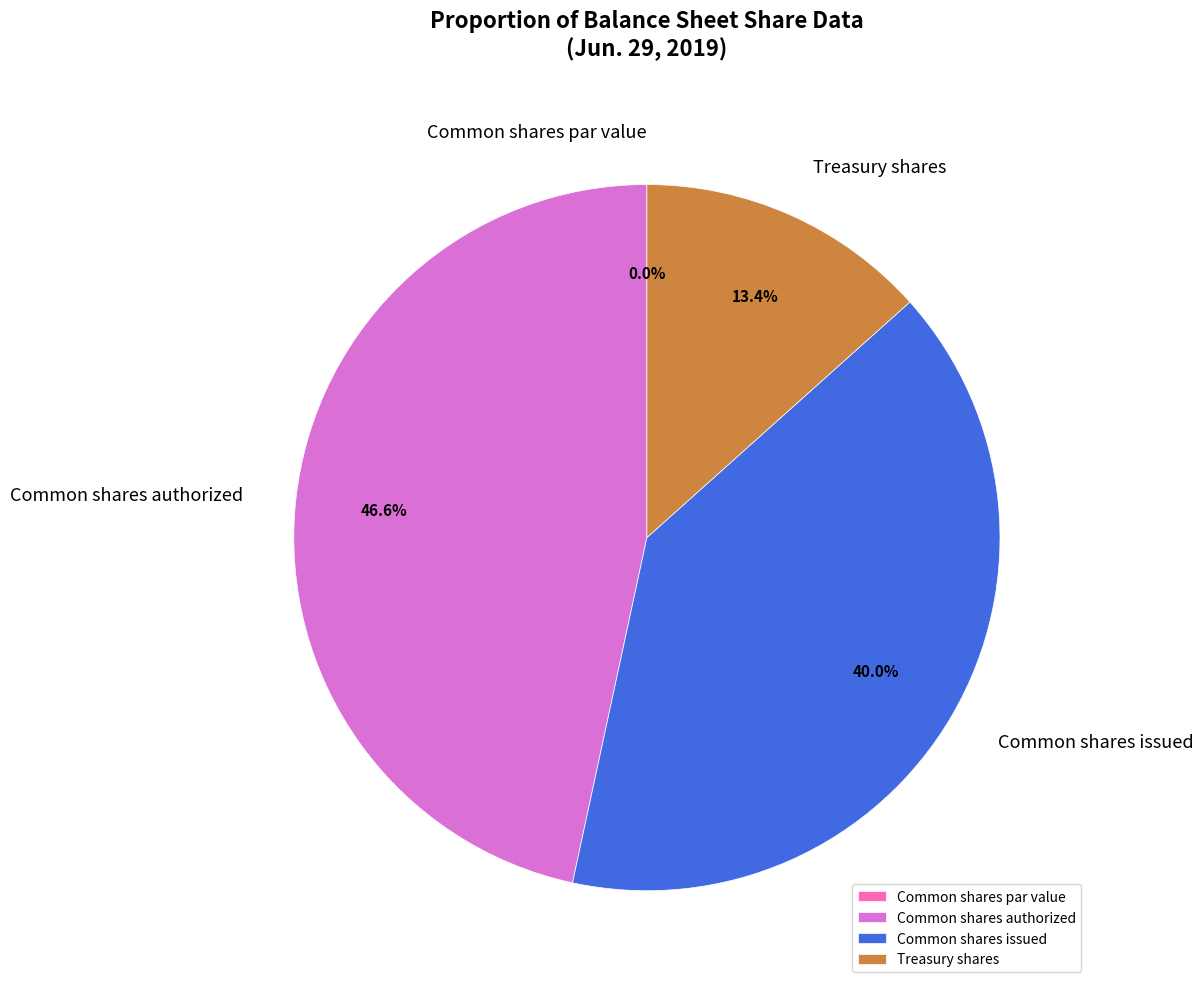

What is the largest slice in the pie chart?

Common shares authorized